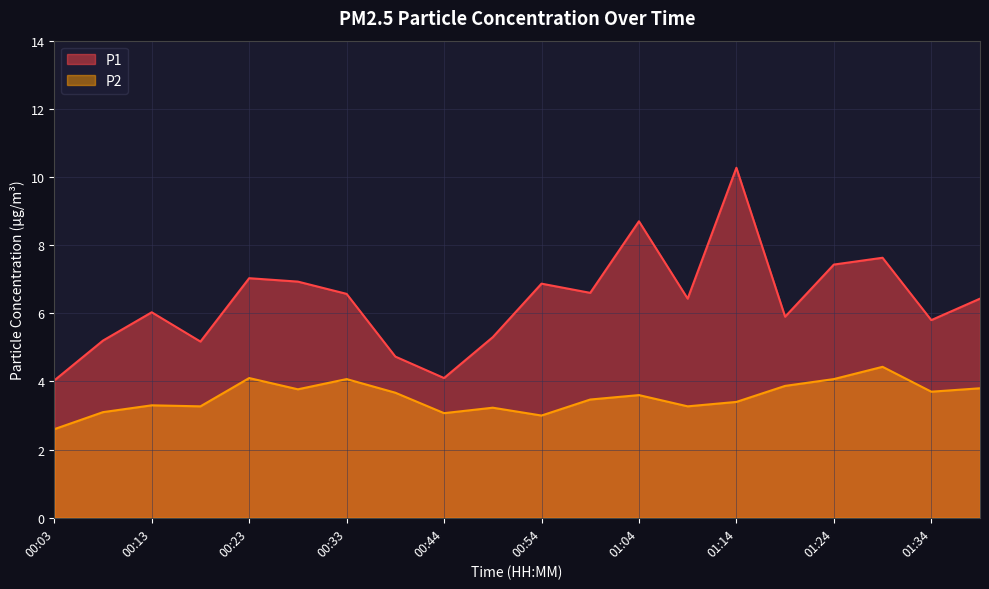

The value of P2 at 00:03 is 3.9. True or false?

False